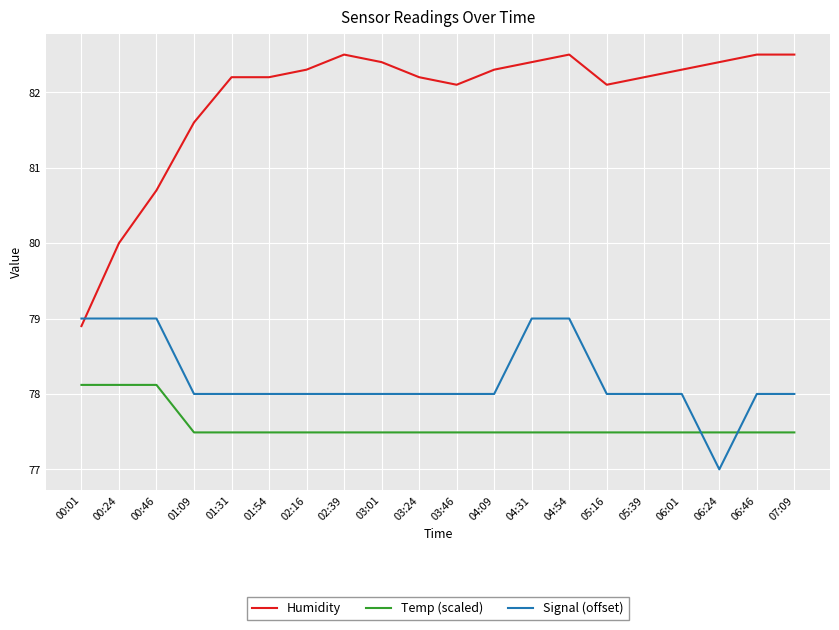

What is the difference between the maximum and minimum values in the Humidity series?

3.6